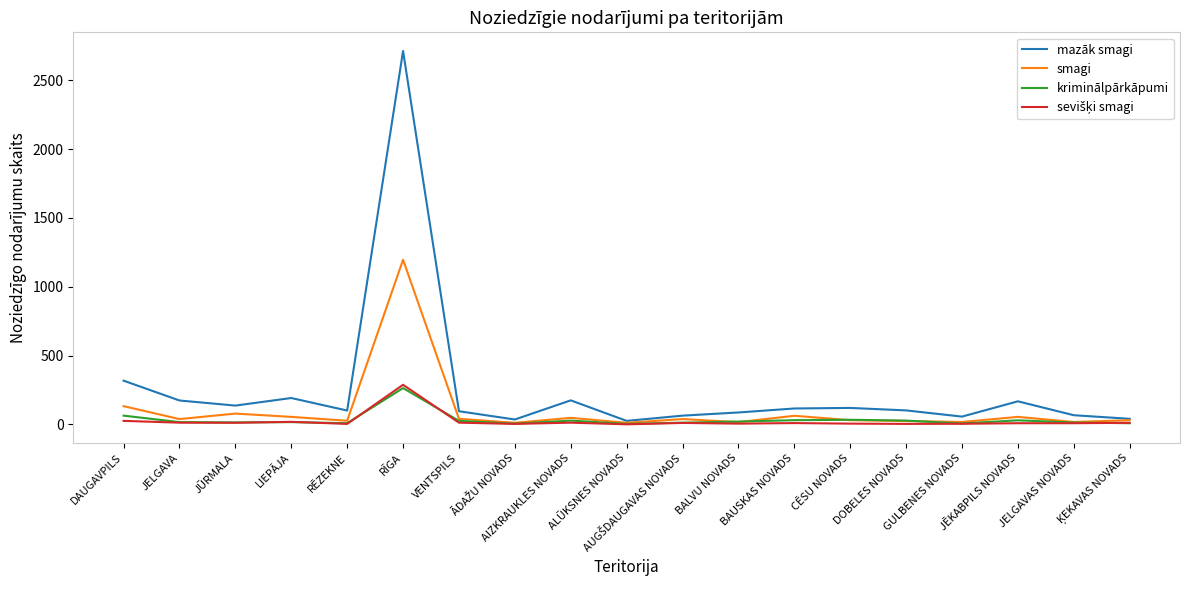

Which series has the widest spread of values?

mazāk smagi